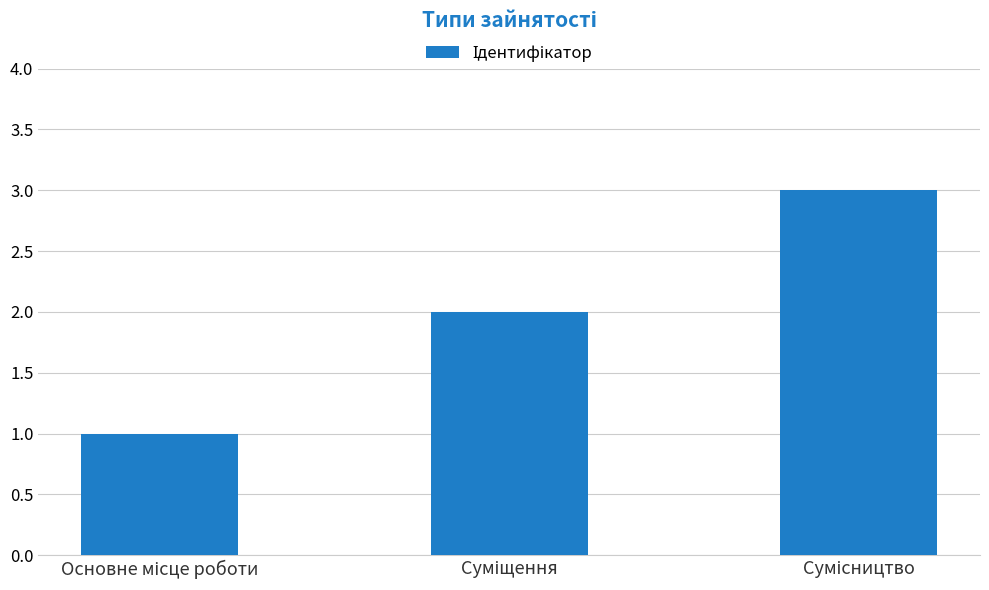

How many data points are less than 2?

1